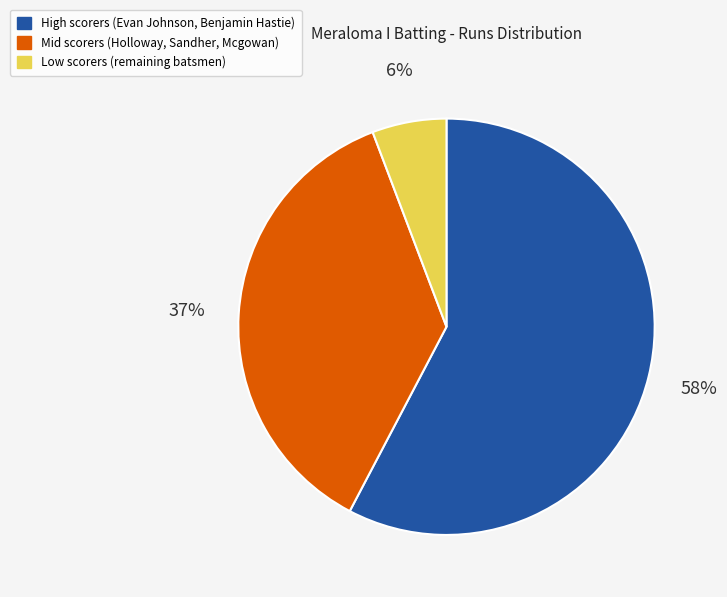

Does any single category account for the majority?

Yes